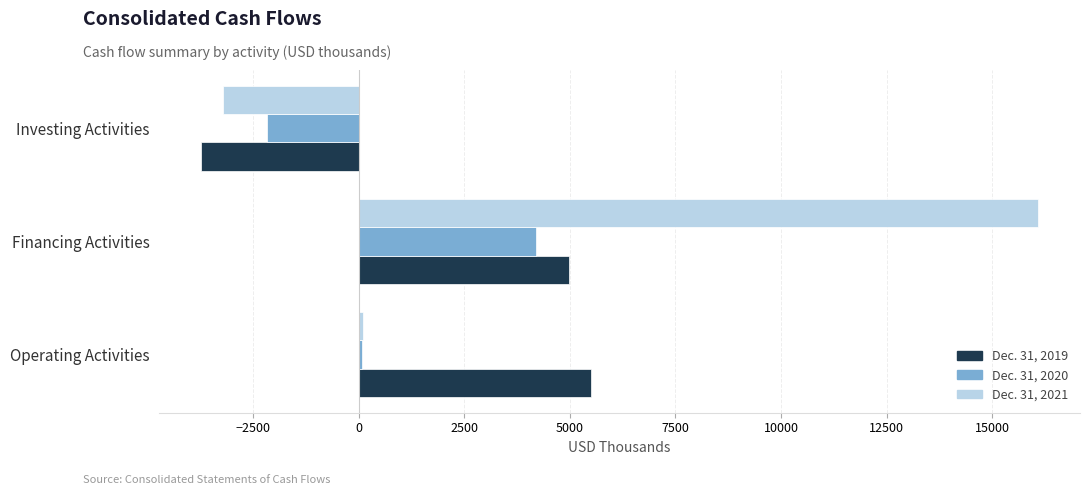

What is the highest value of the Dec. 31, 2021 series?

16092